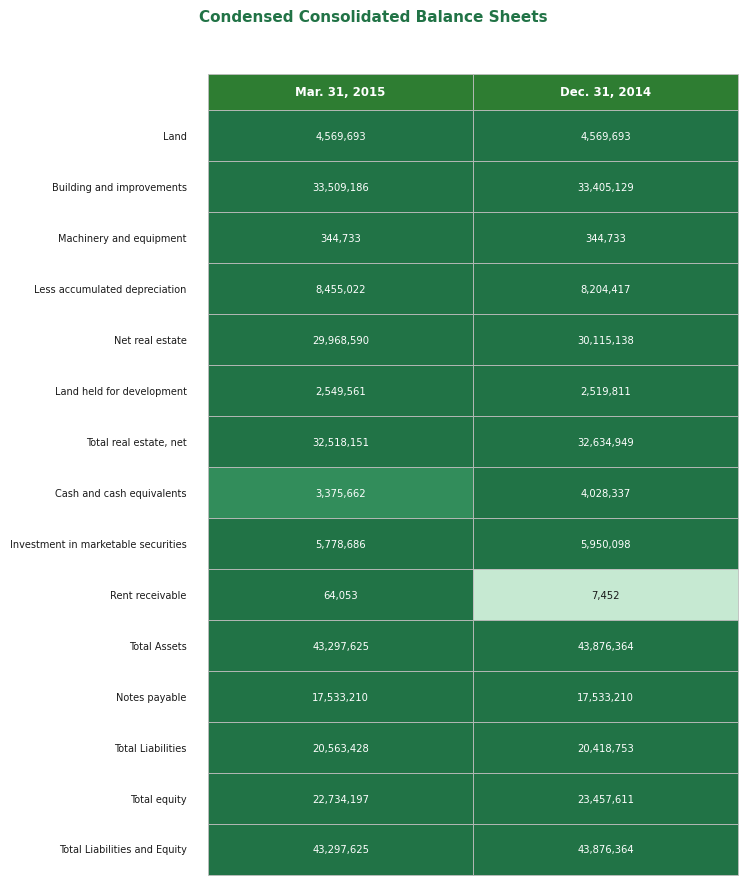

Which has a higher value, 1 or 0?

1